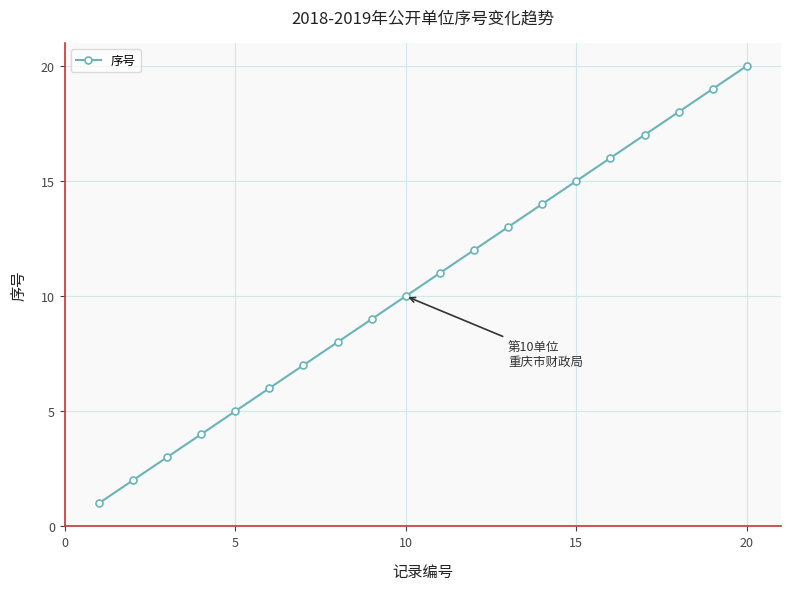

What is the sum of all values?

210